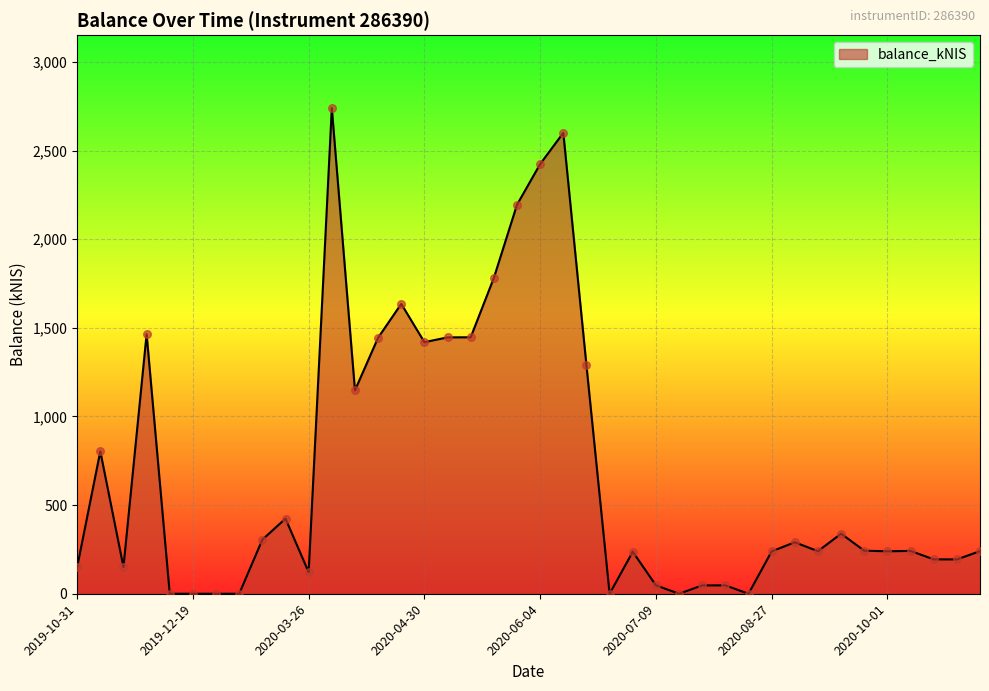

What is the difference between the maximum and minimum values?

2739.7